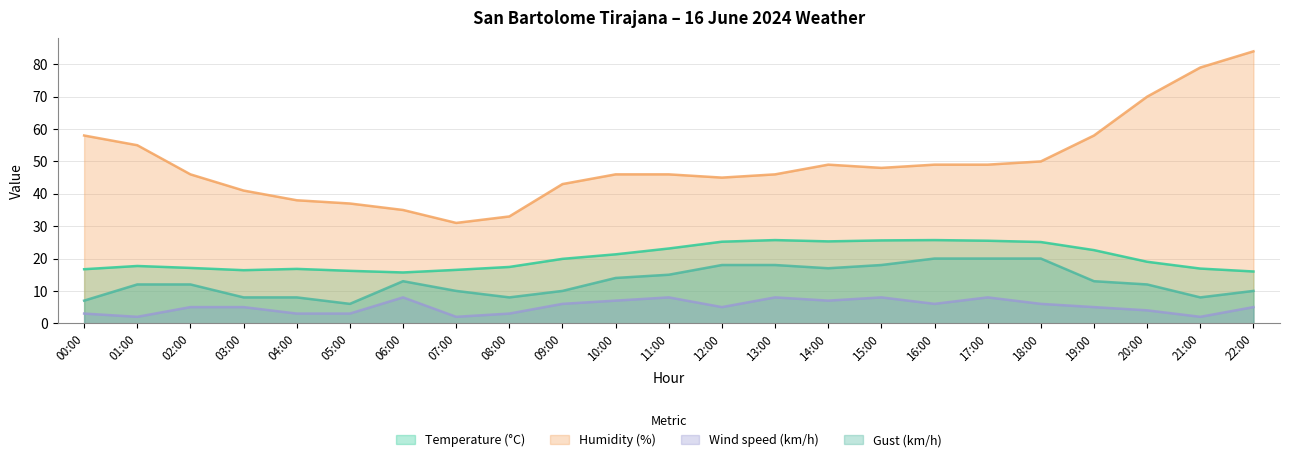

True or false: Wind speed (km/h) and Gust (km/h) cross at least once.

False